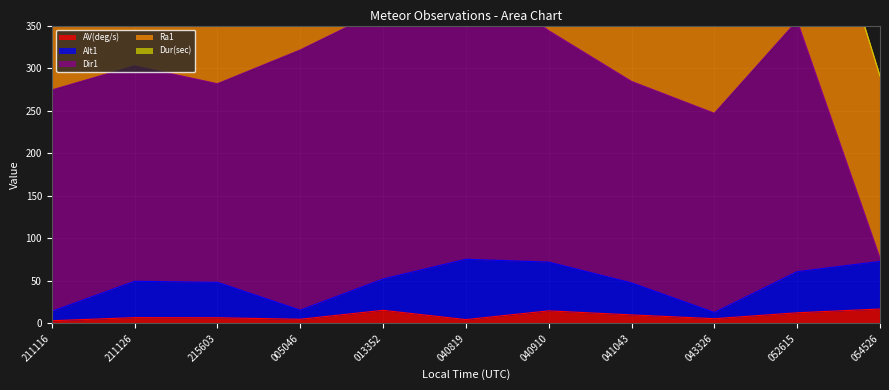

At which category is the sum across all series the highest?

20180128_040819